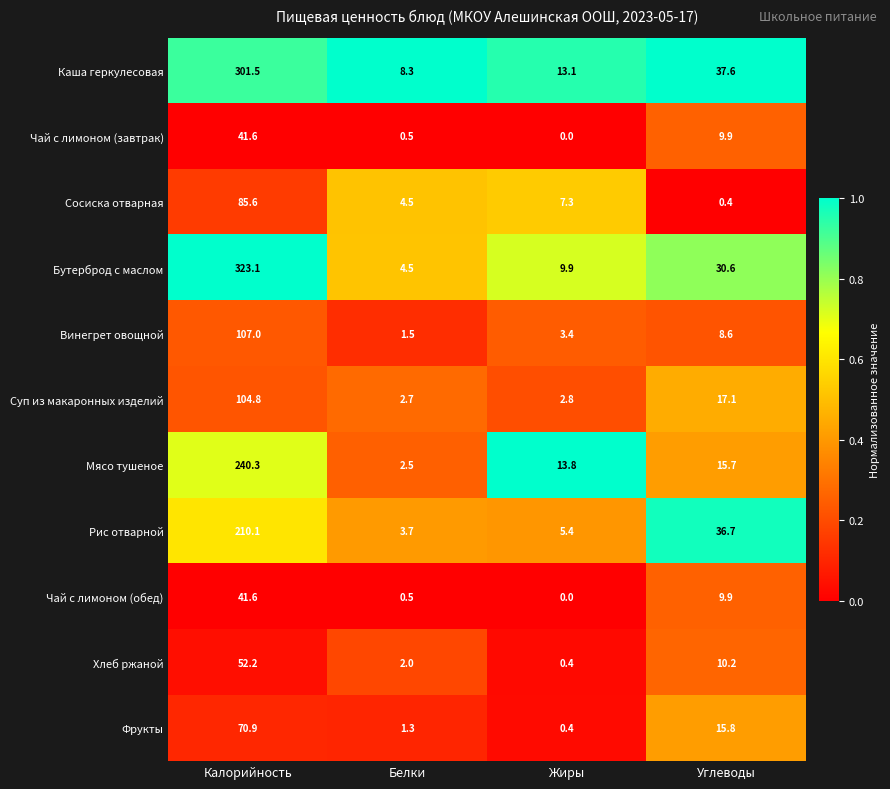

What is the difference between the highest and lowest values at Углеводы?

37.2